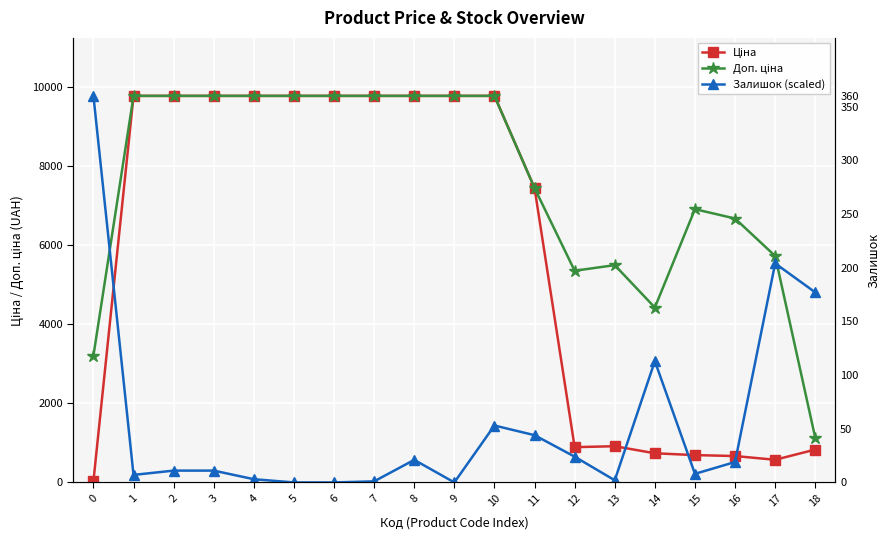

How many interior local valleys does the Ціна series have?

2